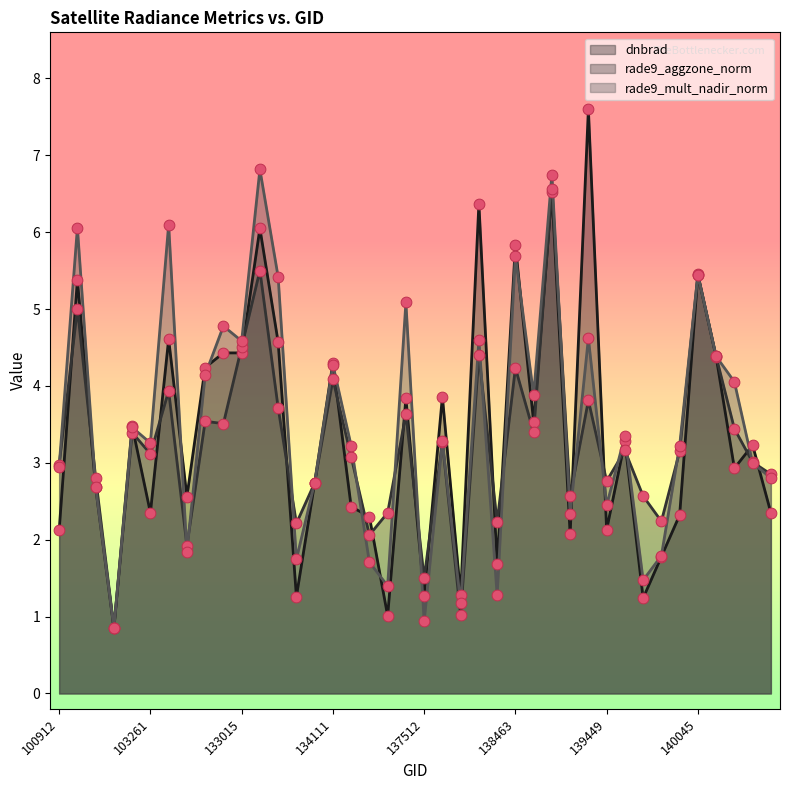

Which series reaches the maximum Y coordinate?

dnbrad